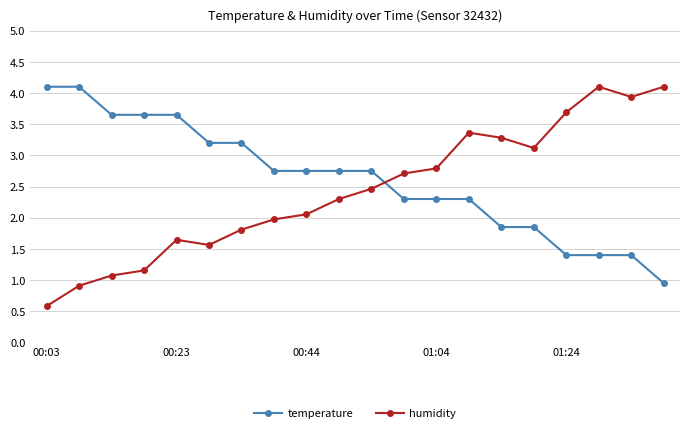

How many data points does each series have?

20